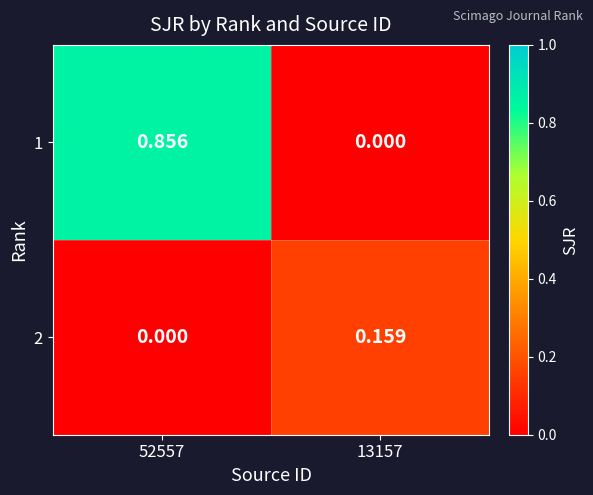

Is the value of 2 at 52557 greater than the value of 1 at 52557?

No